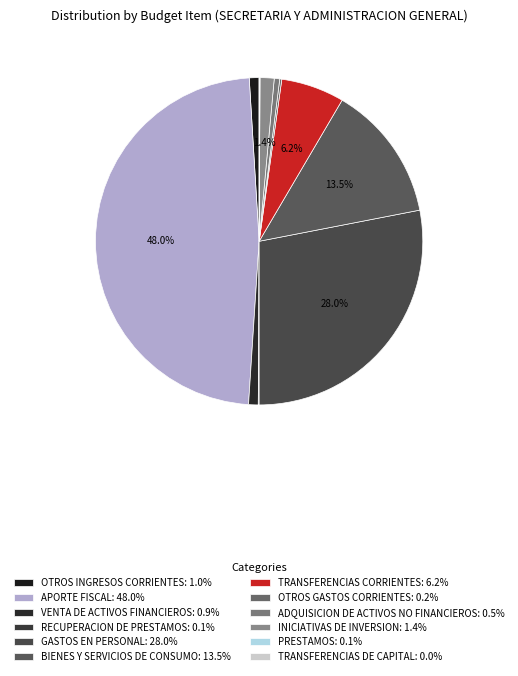

To the nearest percent, what portion does BIENES Y SERVICIOS DE CONSUMO represent?

13%